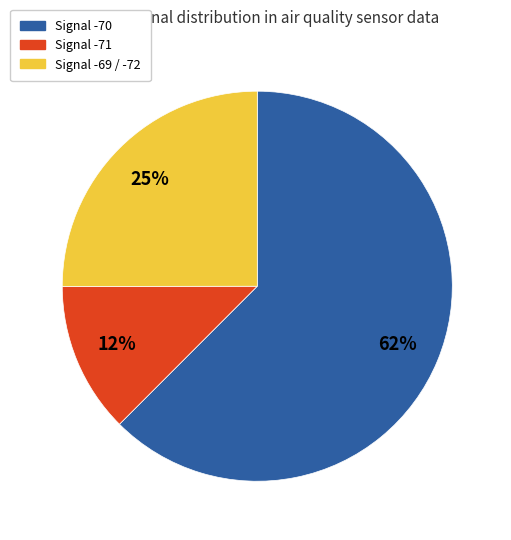

Is there a majority slice in this chart?

Yes